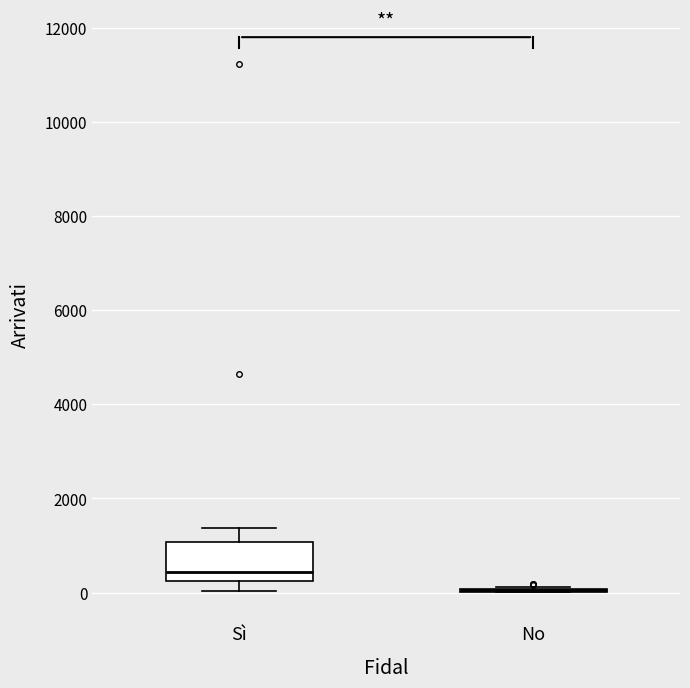

Reading left to right, transcribe this box plot: for each box, give where its median line is, the range the box spans, and where its two whiskers end, as read against the y-axis. The values are not printed on the chart, so give them approximately, as read against the axis.

Sì: median 400, box 200 to 1000, whiskers 0 to 1400
No: box collapsed to a line at 0, whiskers 0 to 200